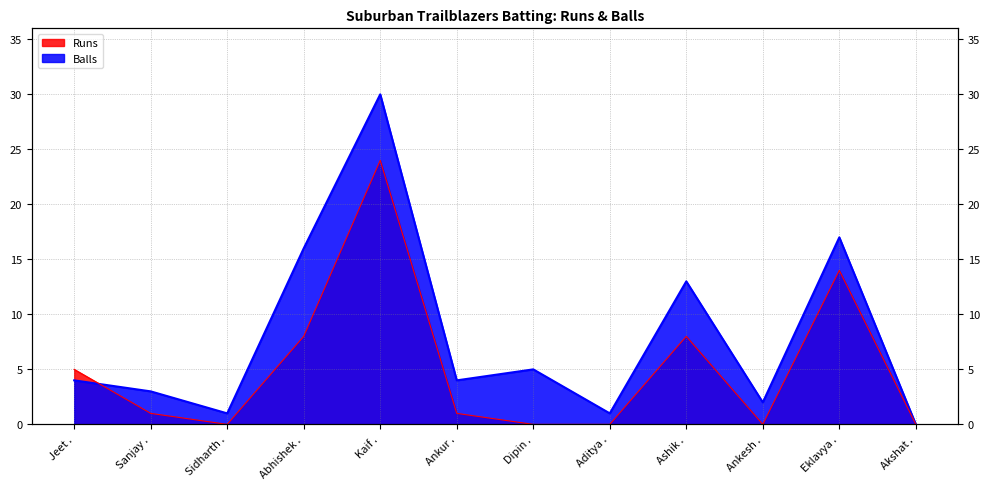

How many interior local valleys does the Balls series have?

4